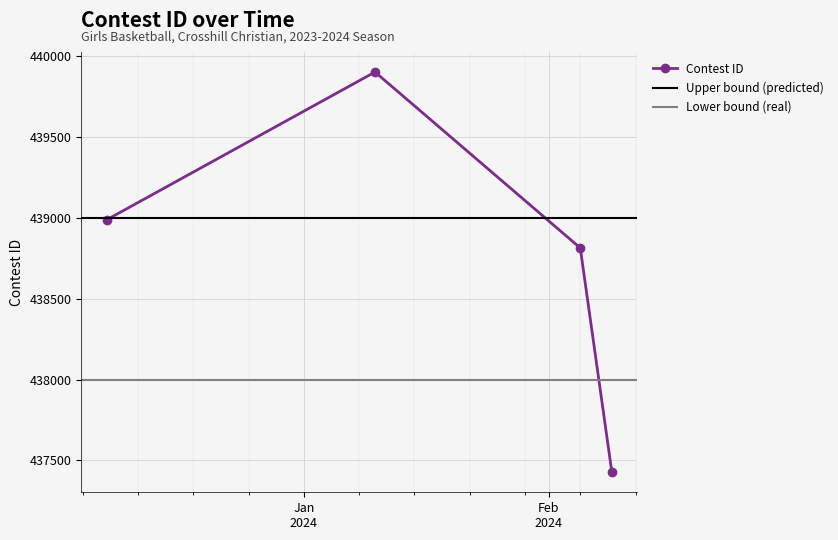

At which category does the data reach its first local peak?

1/10/24